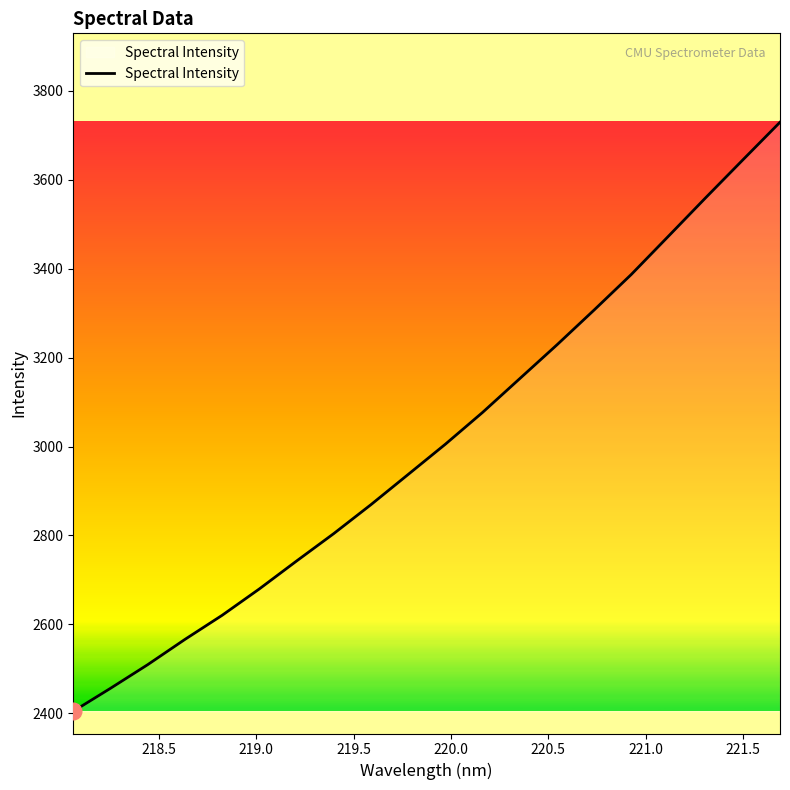

What is the maximum value shown in the chart?

3729.7